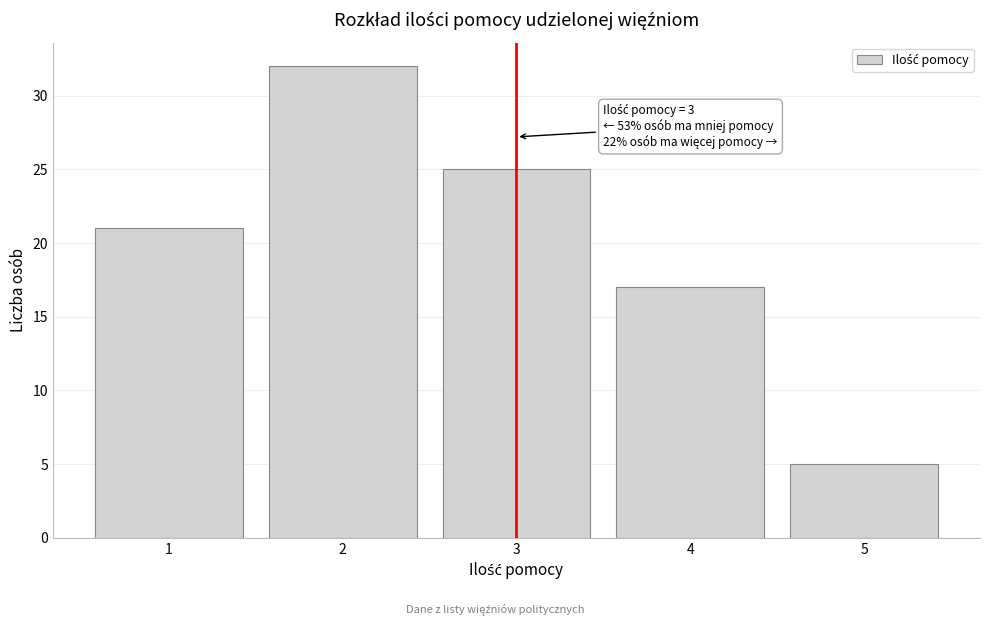

Over which range of the x-axis is the bar tallest?

1.5 to 2.5